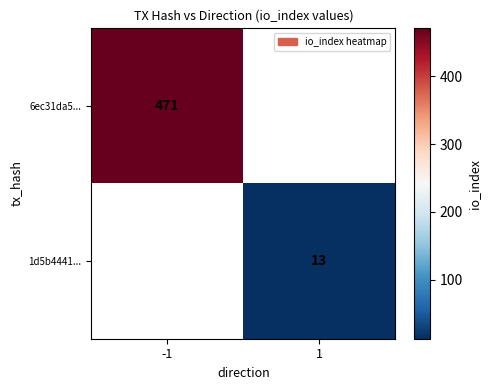

What is the minimum value shown in the chart?

13.0